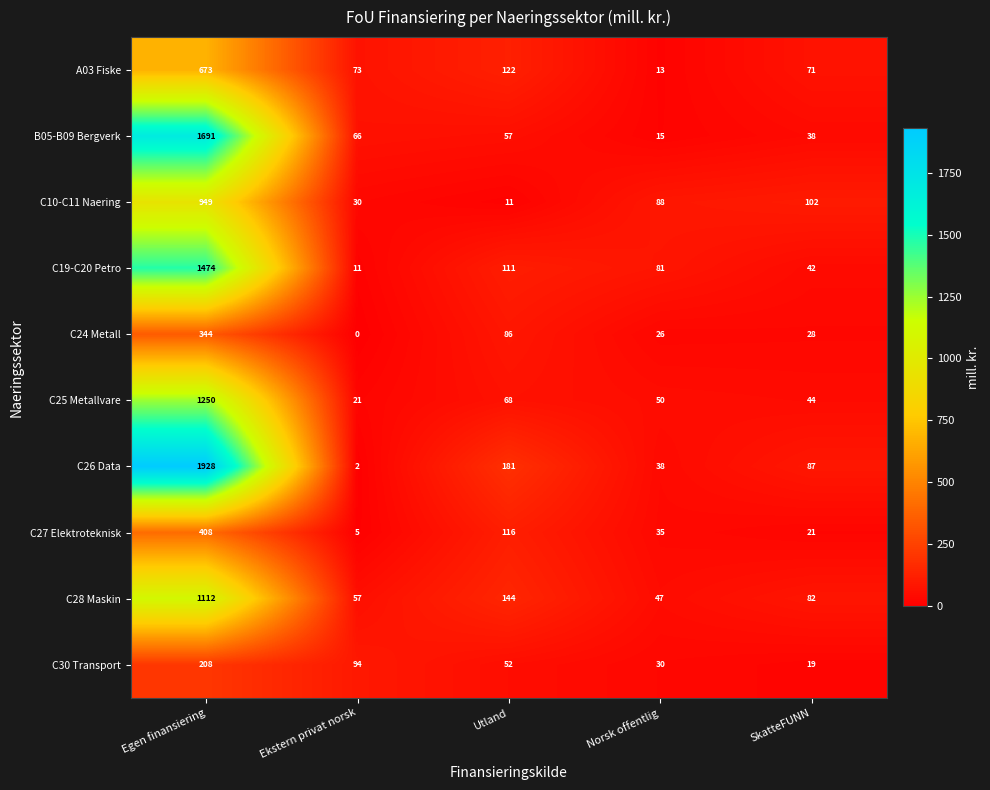

What is the average value of the C24 Metall series?

97